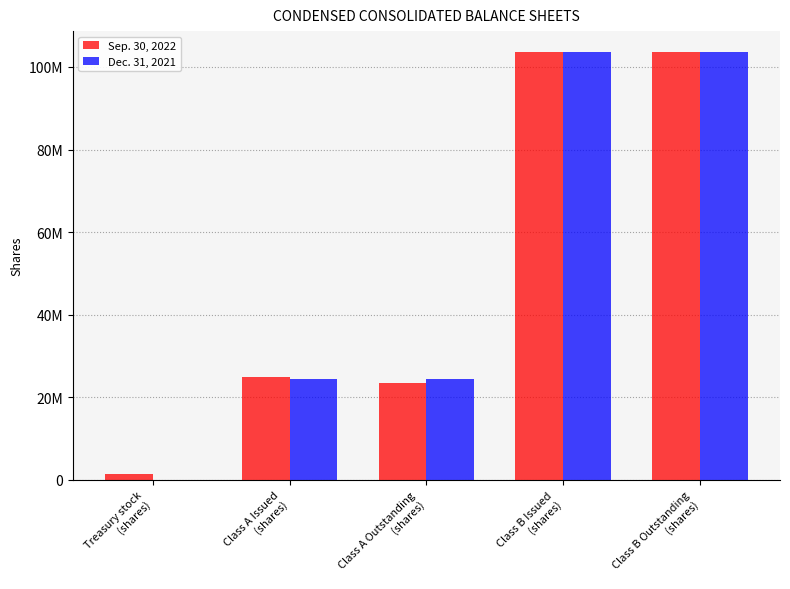

What position from the right is Class B Outstanding
(shares)?

1